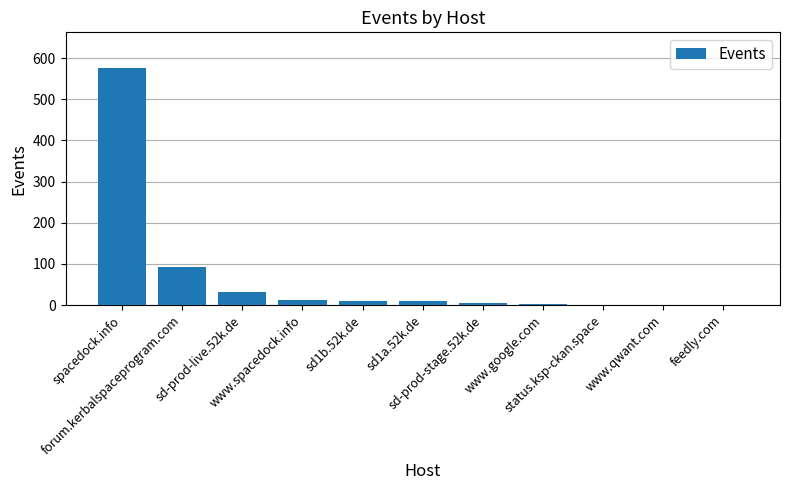

What is the greatest value displayed?

576